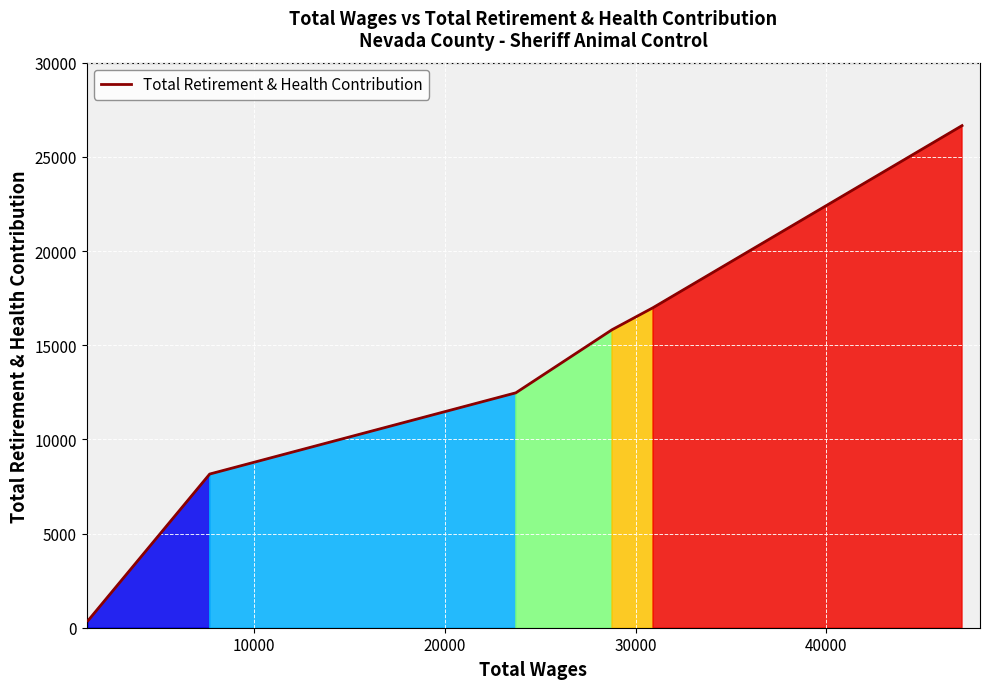

What is the maximum value shown in the chart?

26657